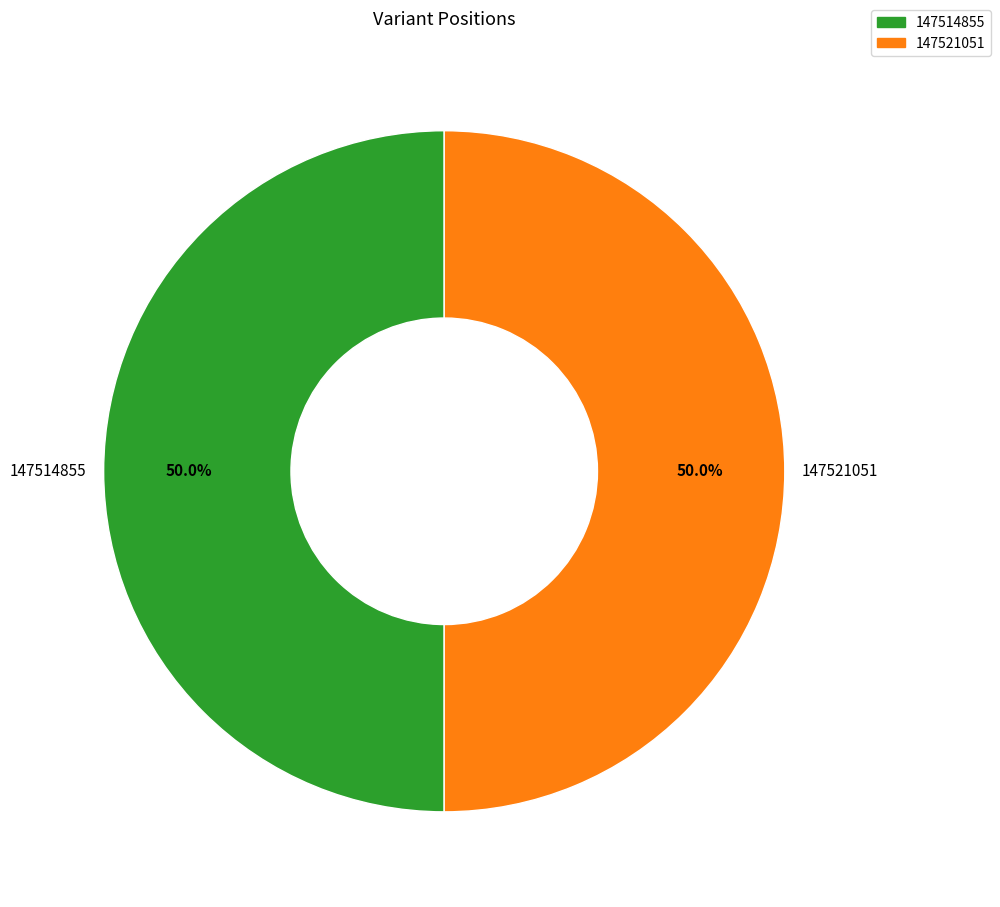

To the nearest percent, what portion does 147514855 represent?

50%